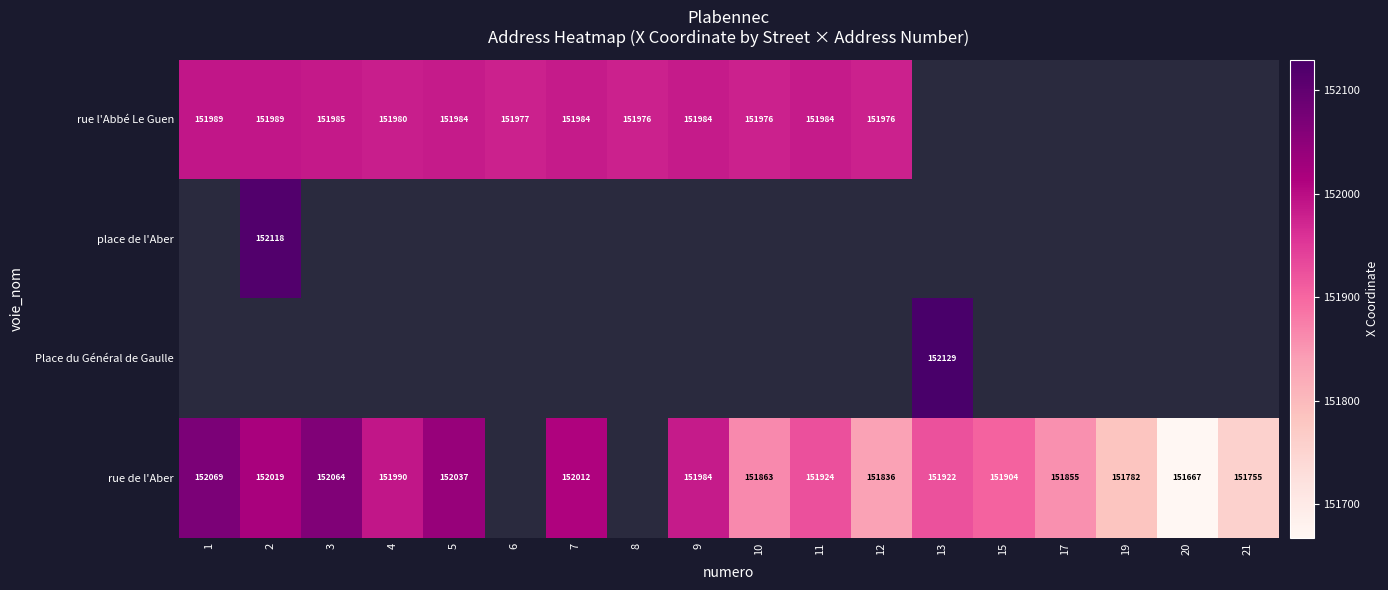

What is the minimum value shown in the chart?

151667.4